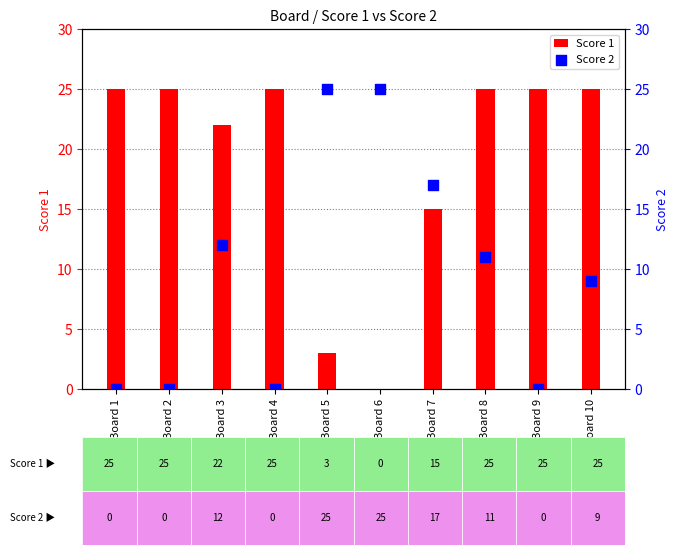

Is the value of Score 2 at Board 2 greater than the value of Score 1 at Board 7?

No